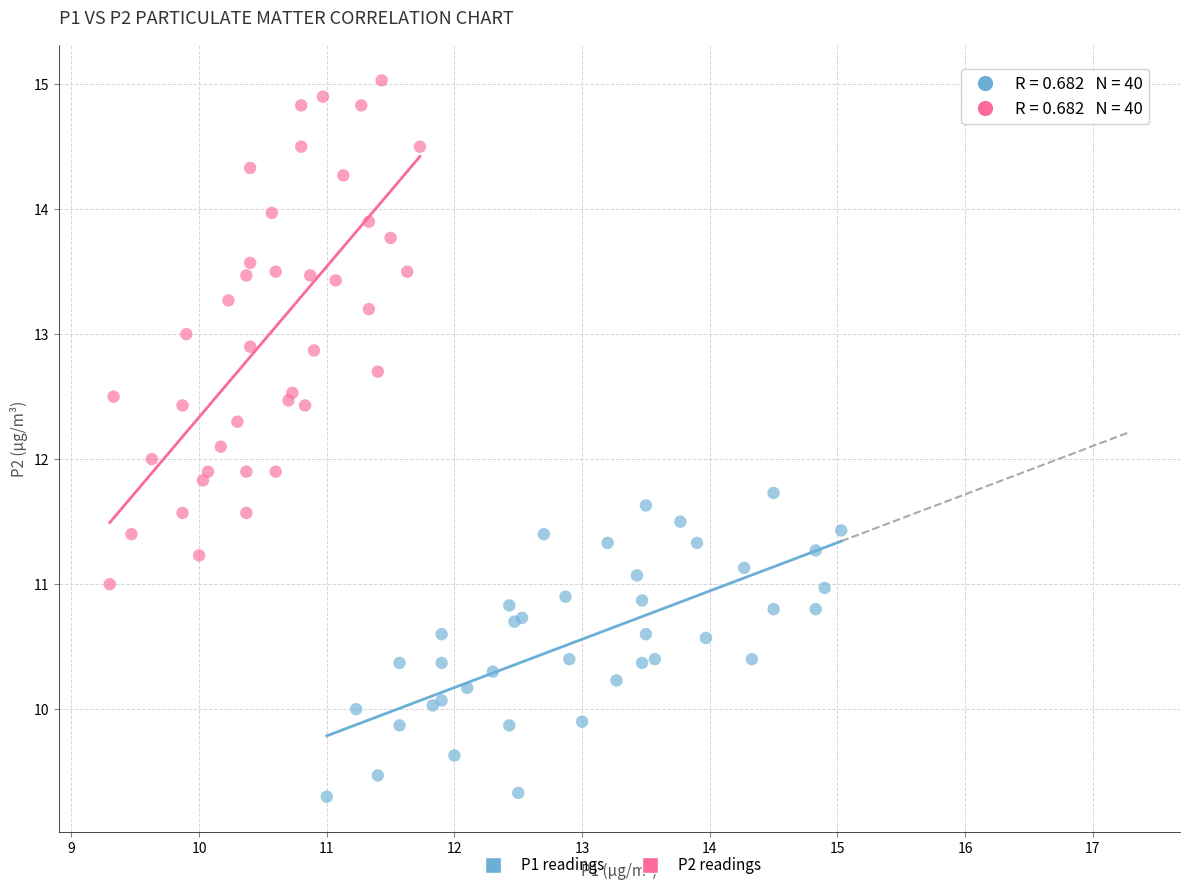

Which series contains the highest Y value?

P2 readings